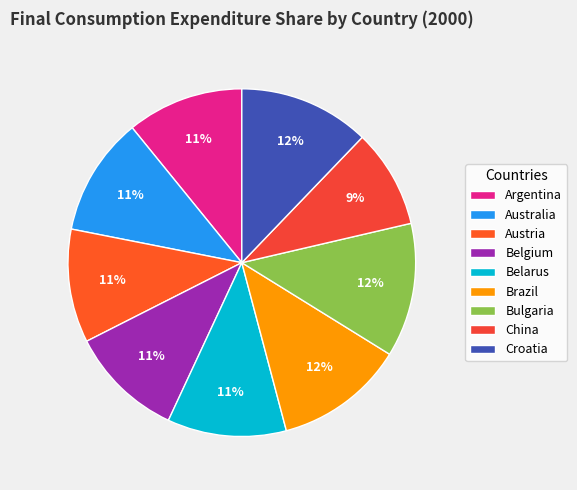

To the nearest percent, what percentage of the pie is Belarus?

11%